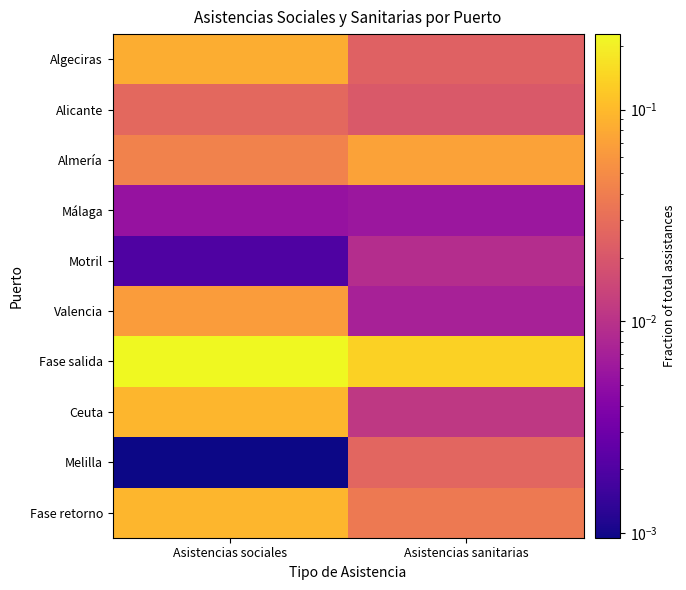

Rank the series at Asistencias sociales from lowest to highest value.

Melilla, Motril, Málaga, Alicante, Almería, Valencia, Algeciras, Ceuta, Fase retorno, Fase salida